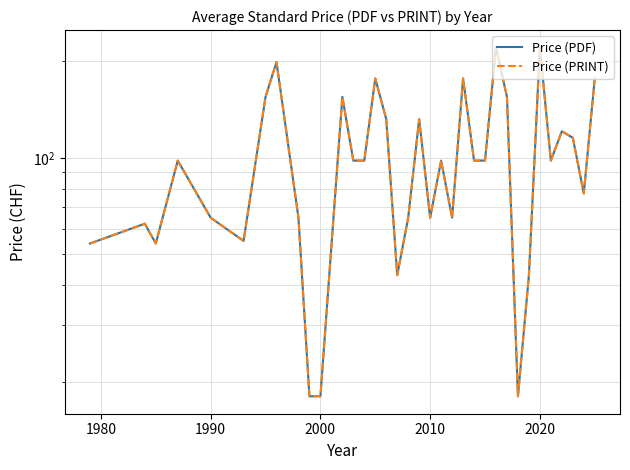

At 2000, list the series in order from smallest to largest.

Price (PDF), Price (PRINT)